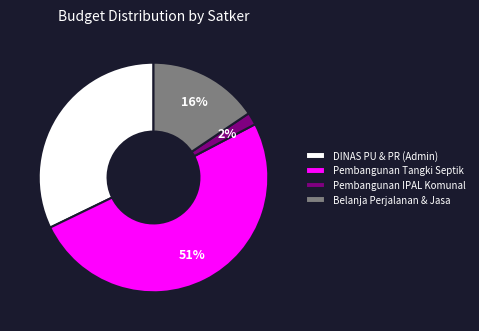

True or false: Pembangunan IPAL Komunal accounts for 14% of the total.

False